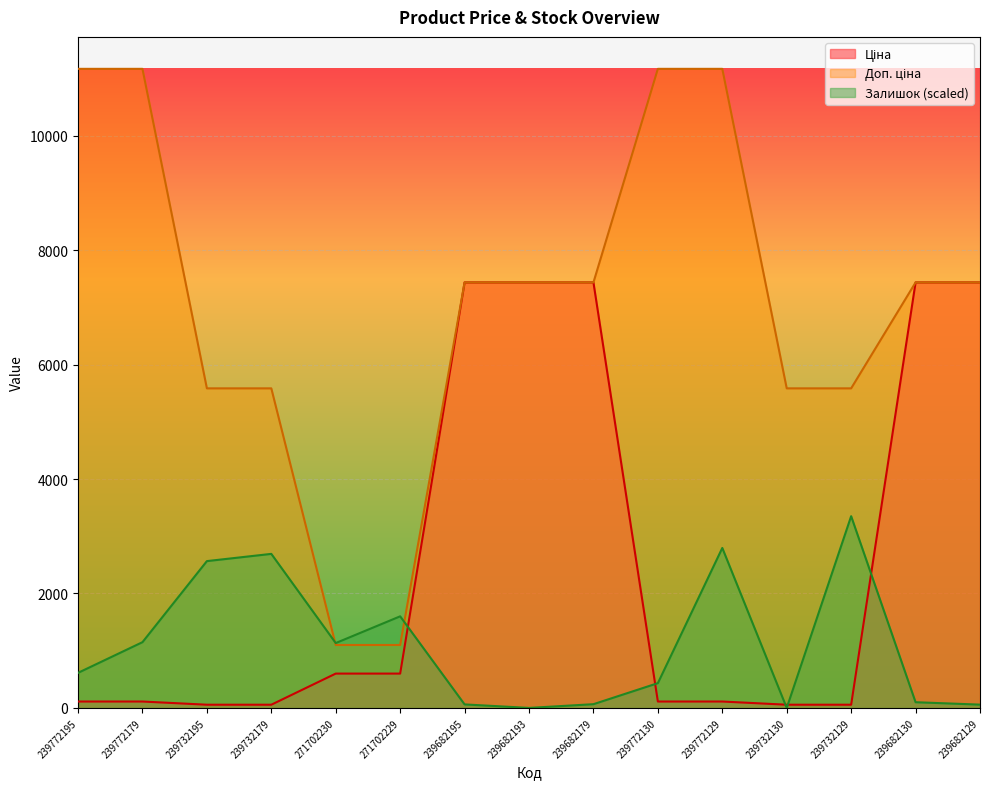

What is the highest value of the Доп. ціна series?

11169.0